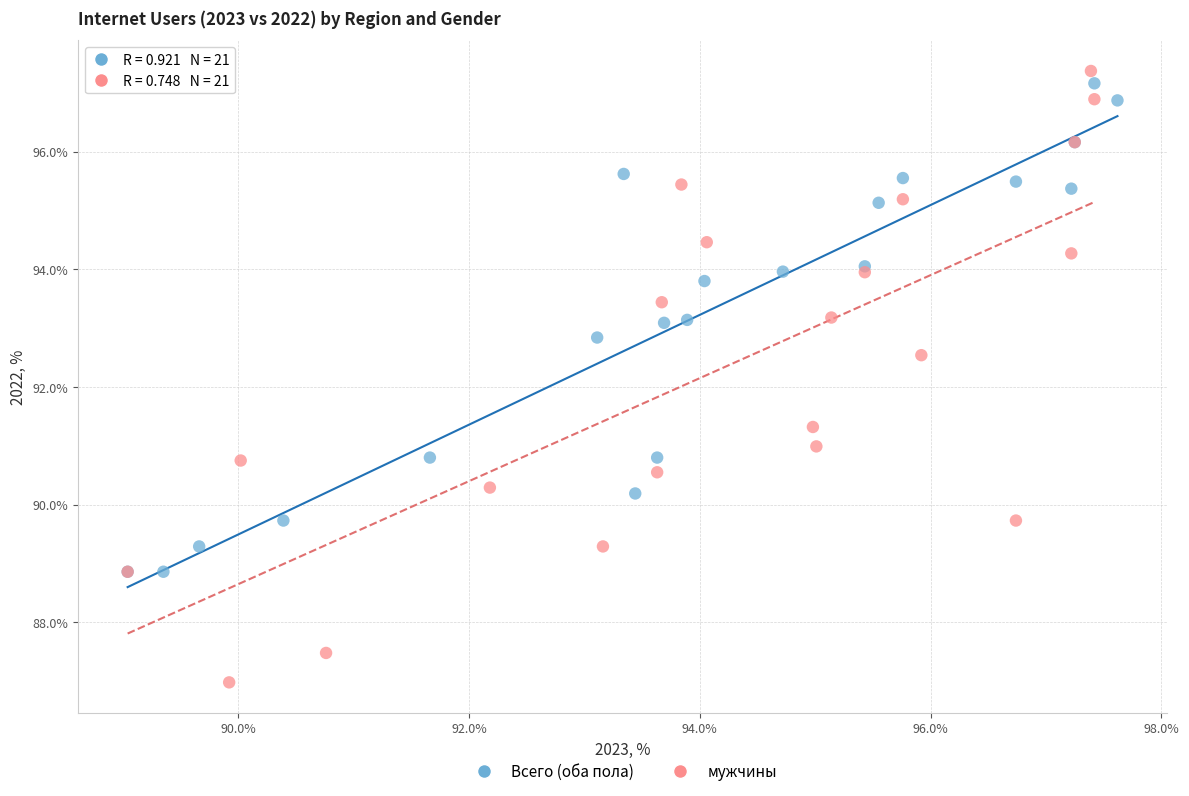

Which series contains the highest Y value?

мужчины